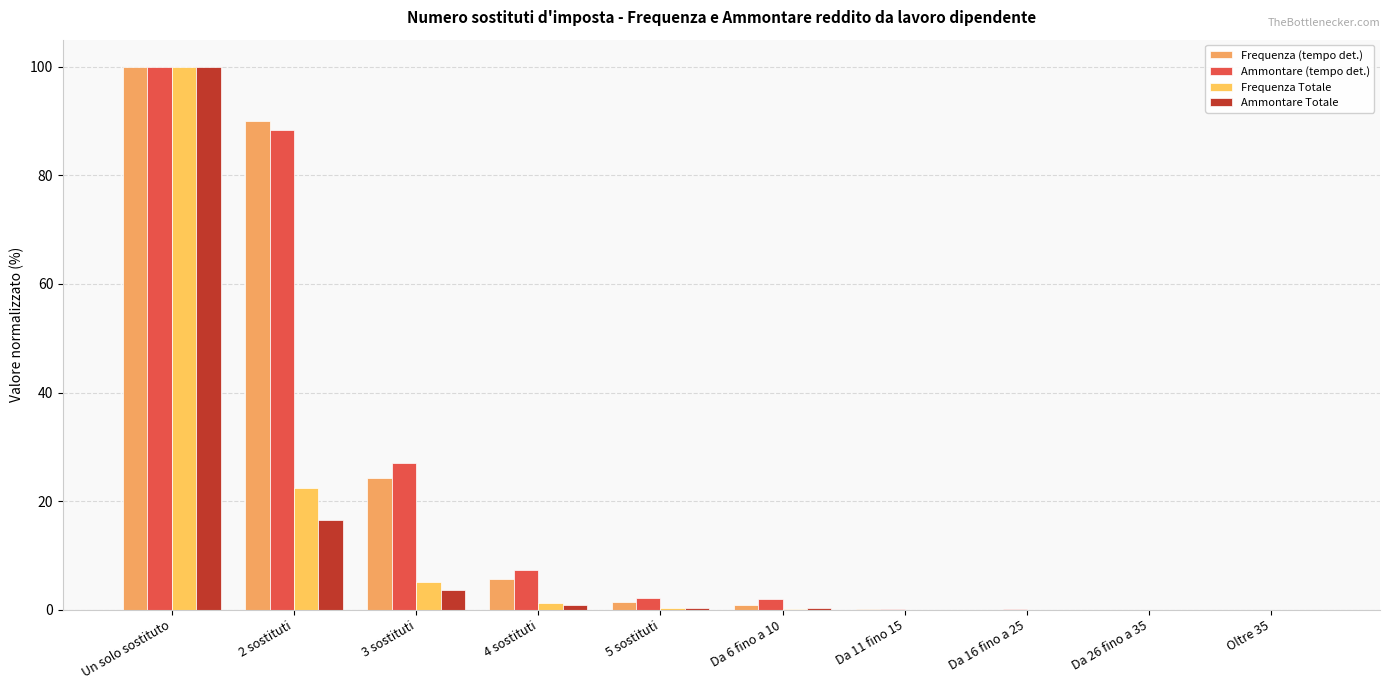

What is the label of the 2nd bar from the right?

Da 26 fino a 35